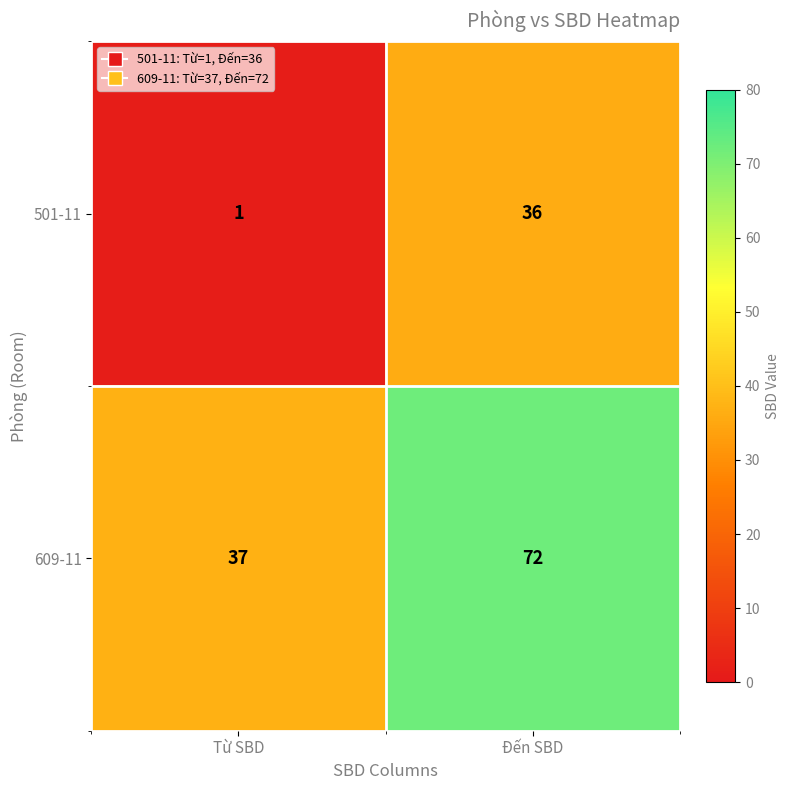

Rank the series by their maximum value, from highest to lowest.

609-11, 501-11